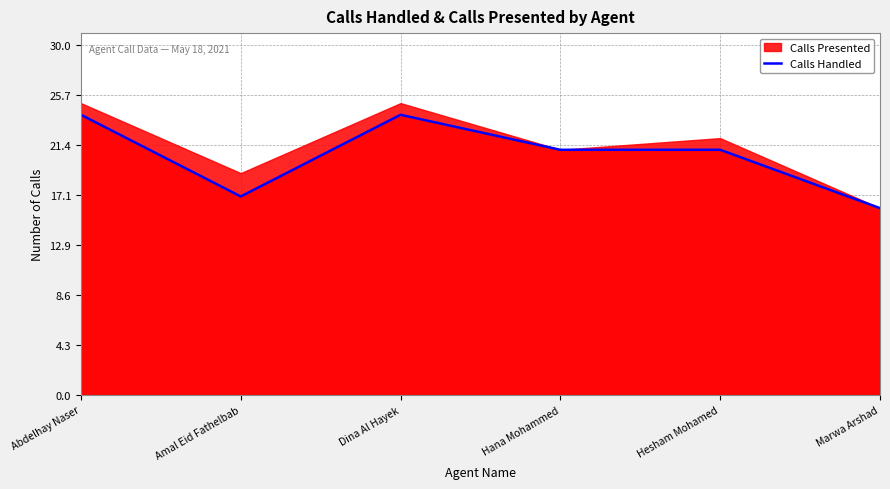

What is the change in value from Abdelhay Naser to Hesham Mohamed?

-3